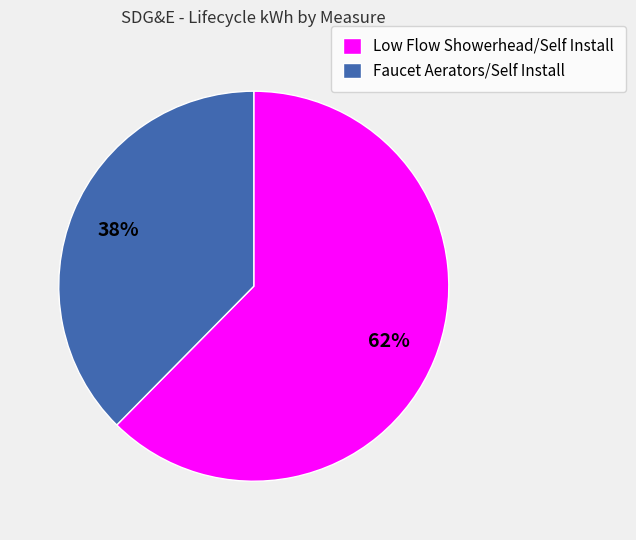

Combined, do Low Flow Showerhead/Self Install and Faucet Aerators/Self Install account for over 50%?

Yes